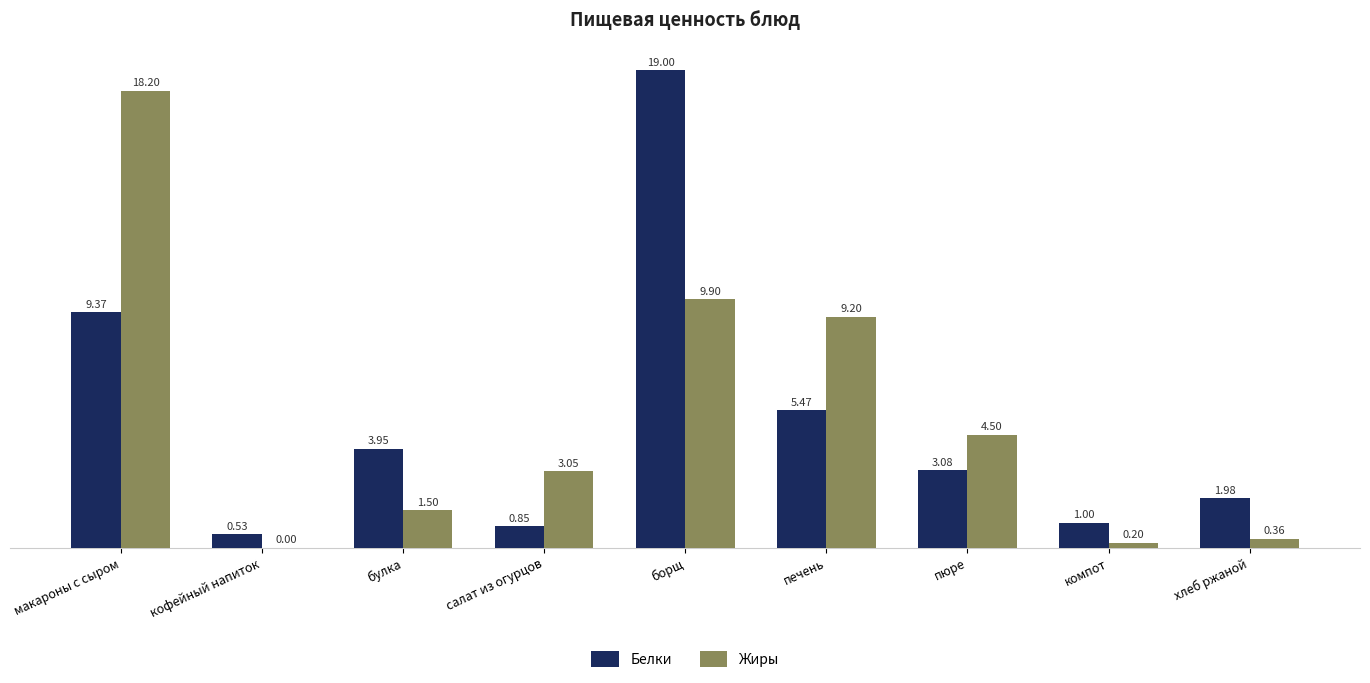

How many groups of bars are there?

9